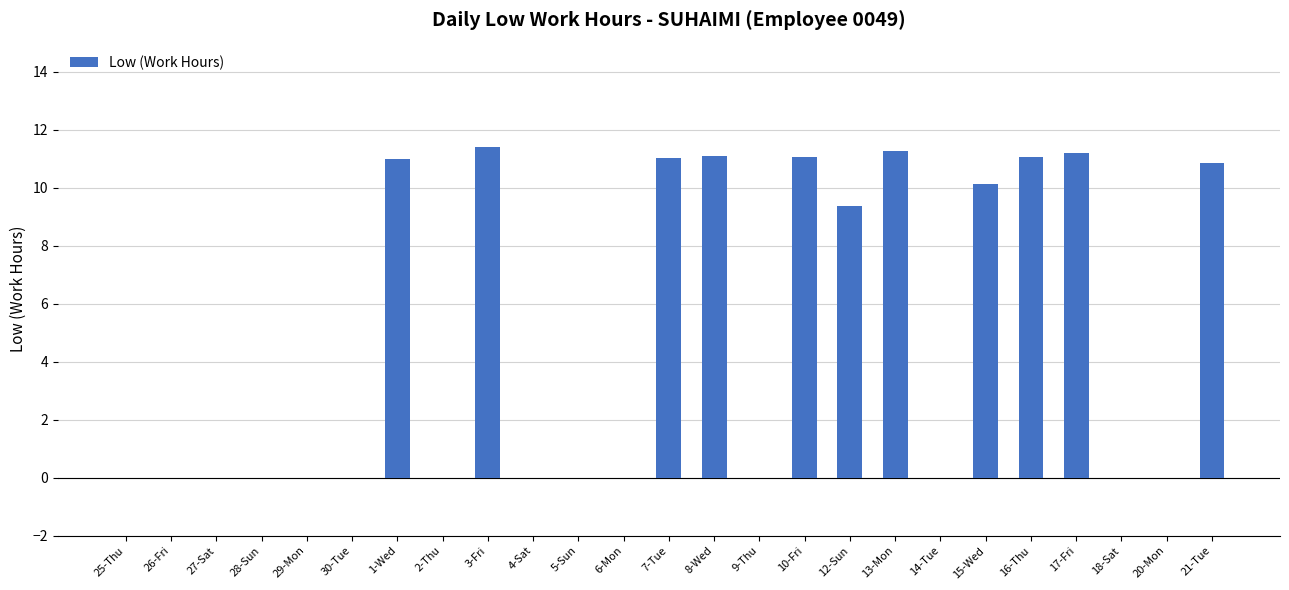

What is the sum of all values?

119.5